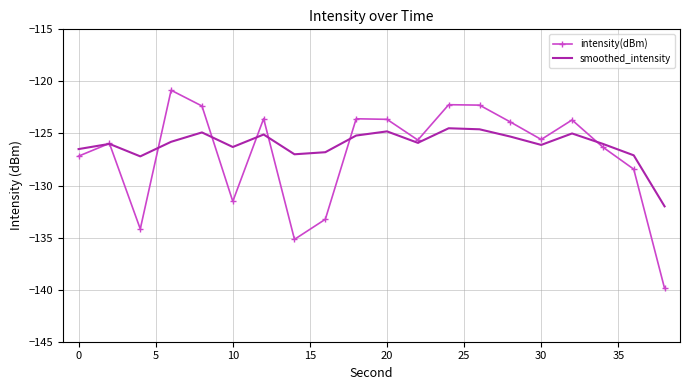

Which series has the largest total across all categories?

smoothed_intensity